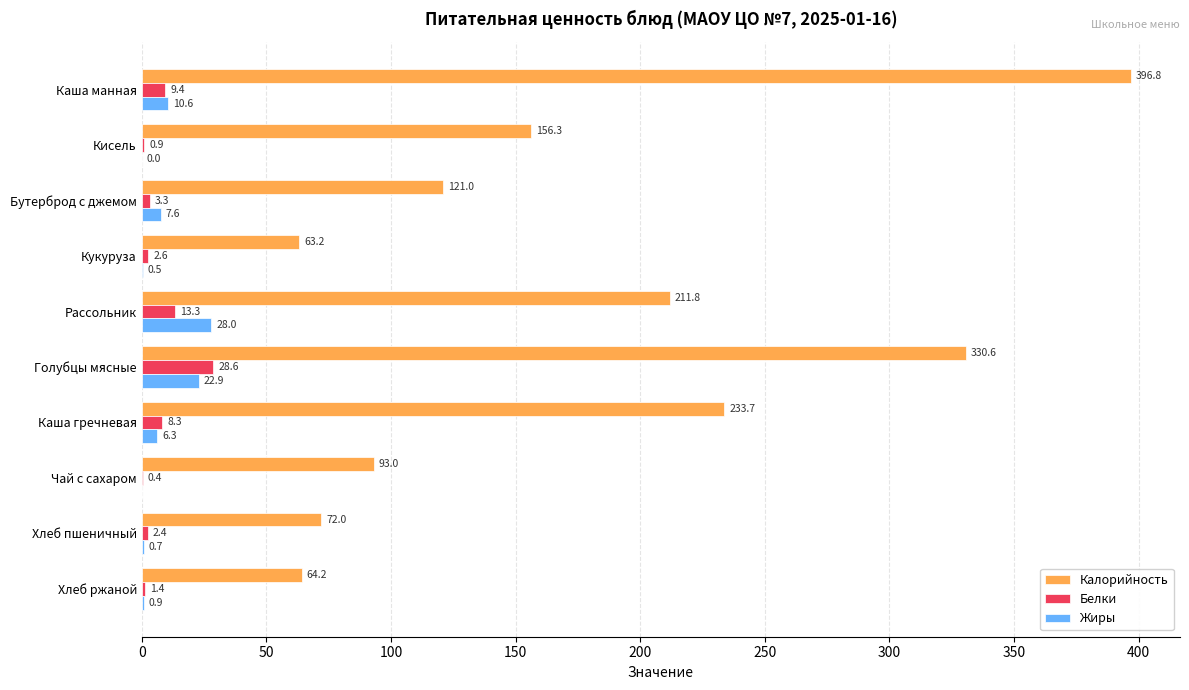

What is the sum of all Жиры values?

77.5